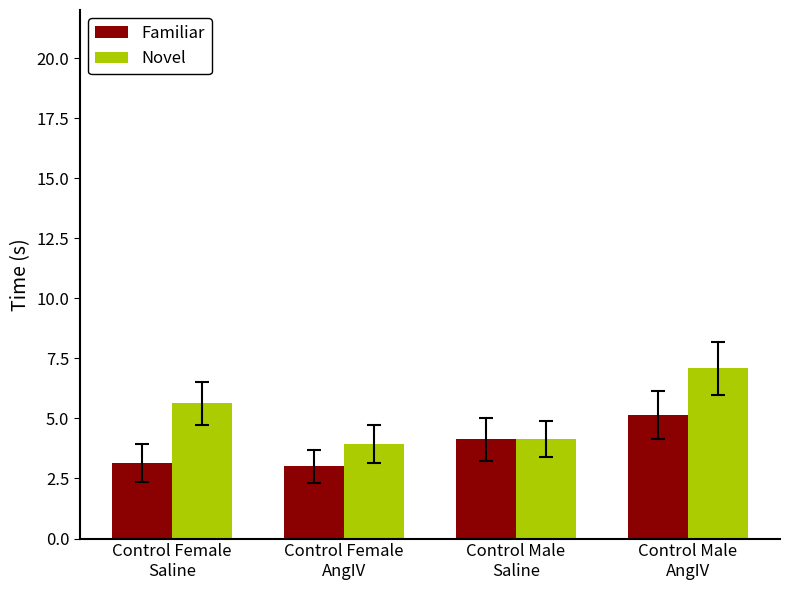

What is the lowest value of the Novel series?

3.9